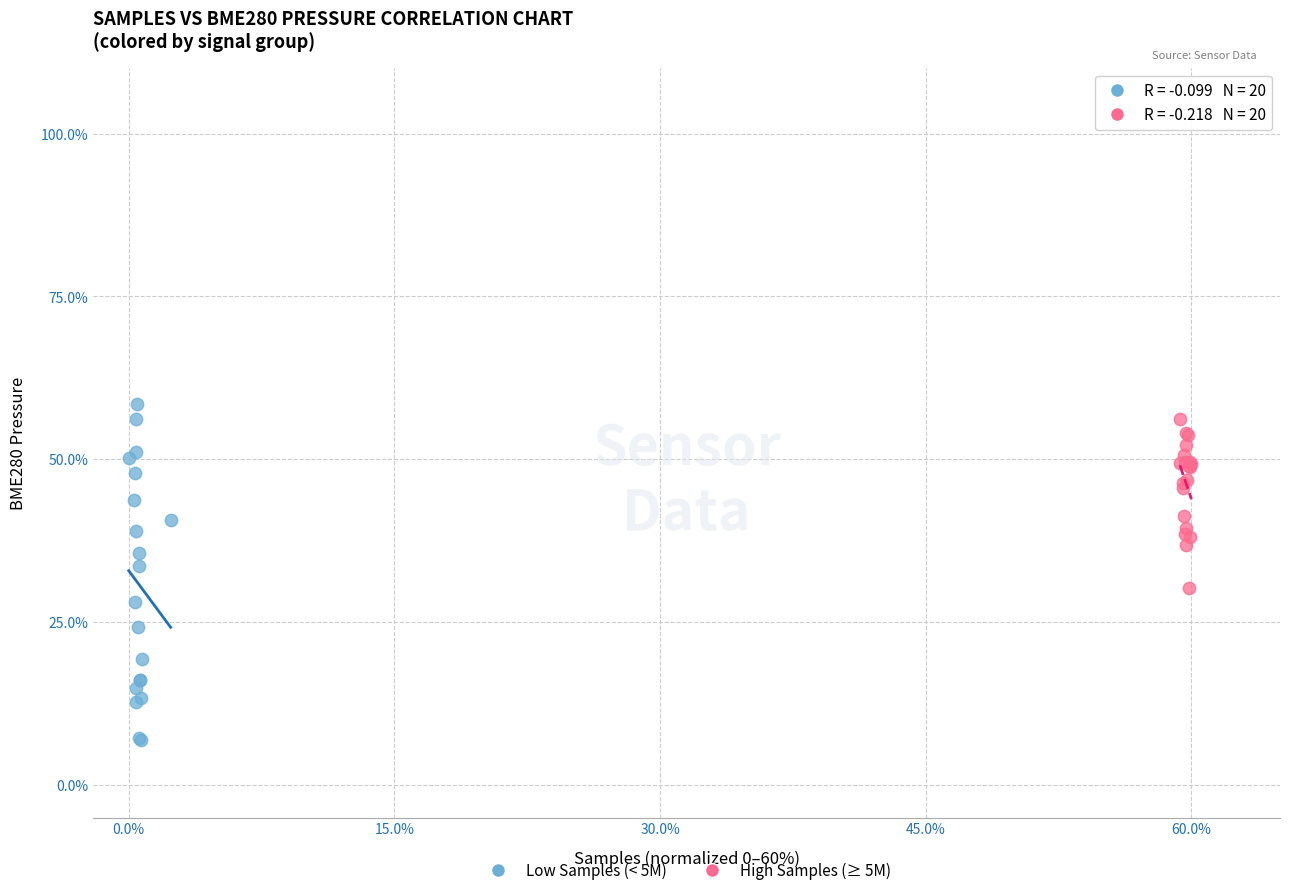

What are all the series names shown in the legend?

Low Samples (< 5M), High Samples (≥ 5M)